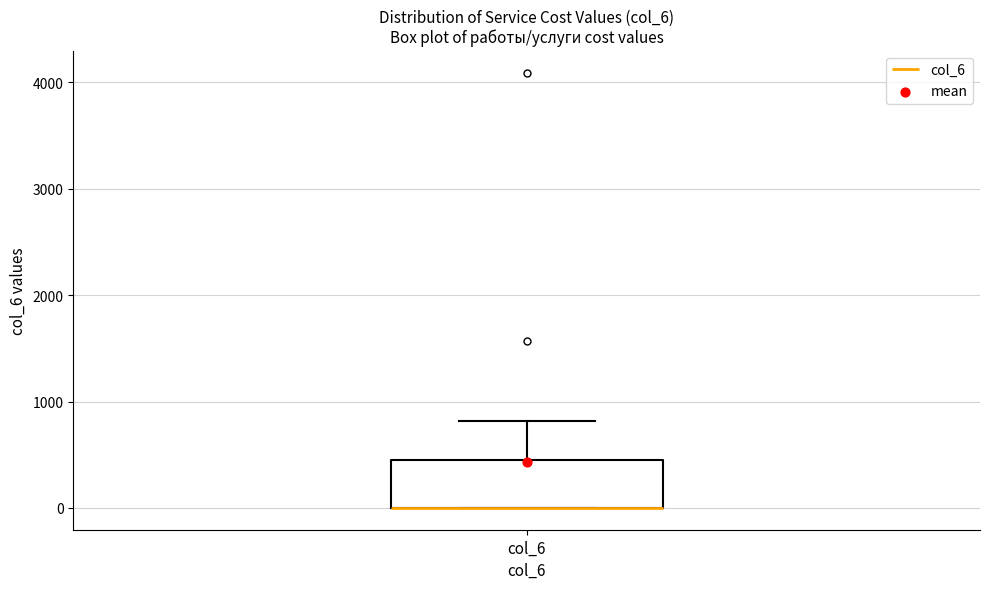

Where does the upper whisker of the box for col_6 end on the y-axis? The values are not printed on the chart, so give them approximately, as read against the axis.

800